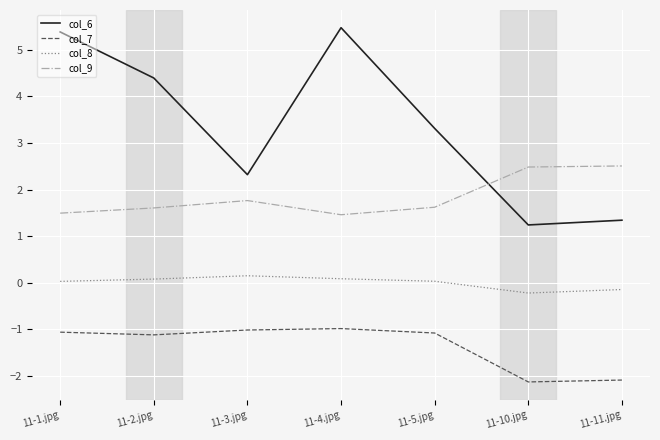

True or false: col_9 has a value of 2.5 at 11-10.jpg.

True